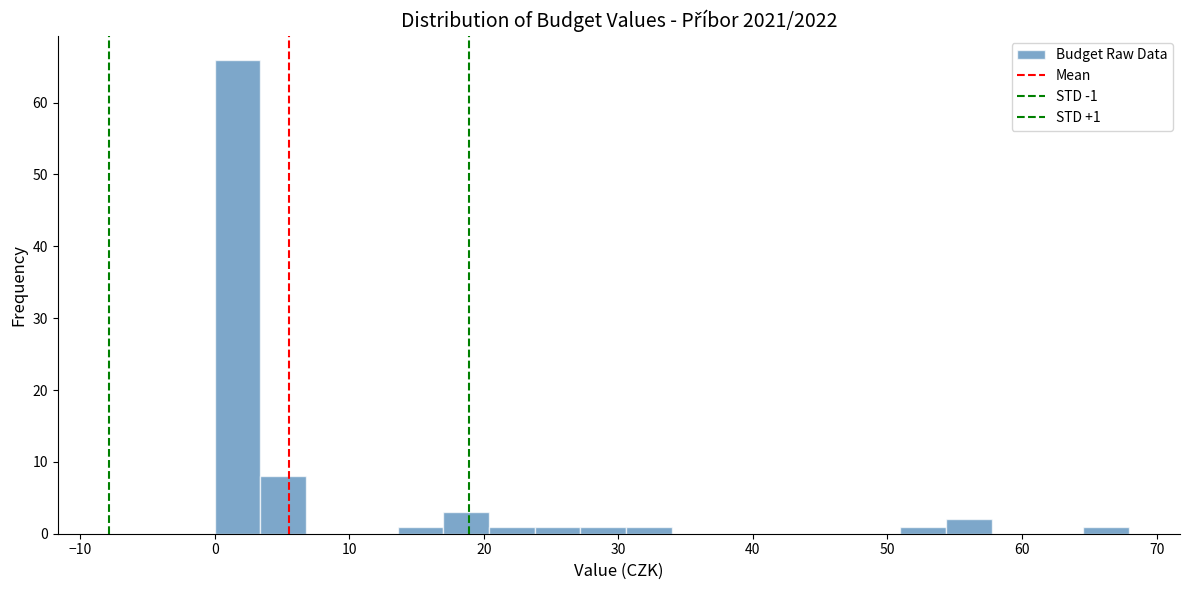

Read against the x-axis, roughly where is the centre of the tallest bar?

2